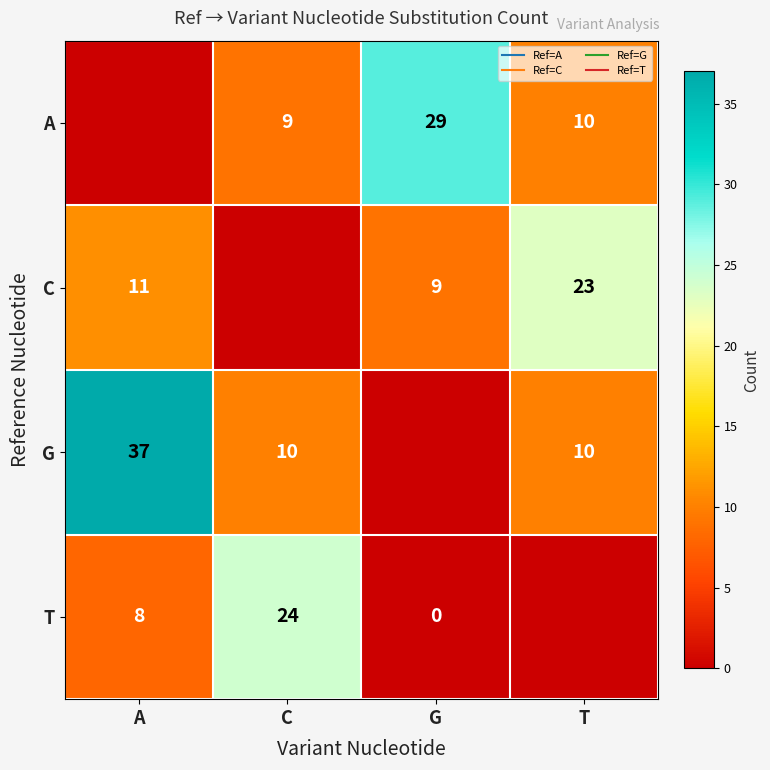

What is the spread (max minus min) of values at T?

13.0